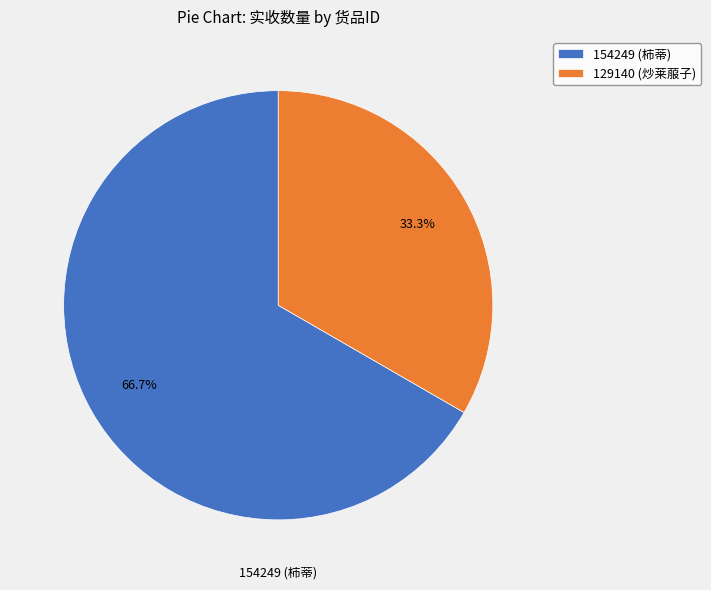

The 154249 (柿蒂) slice represents 58% of the pie. True or false?

False